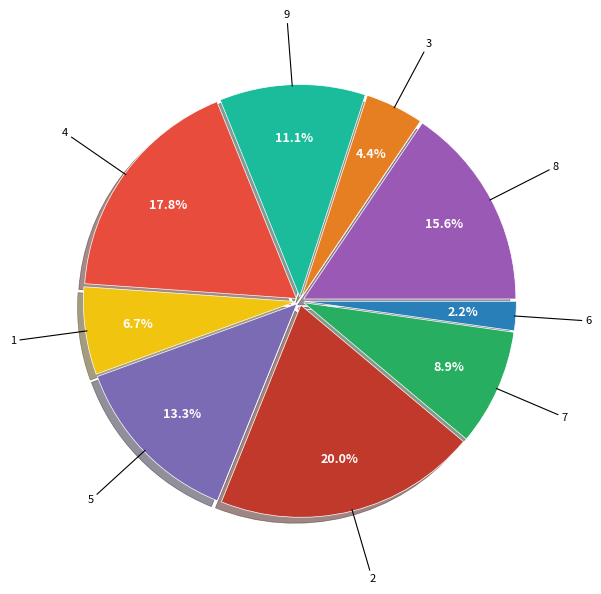

Approximately how many times larger is the value at 7 compared to 6?

4.0